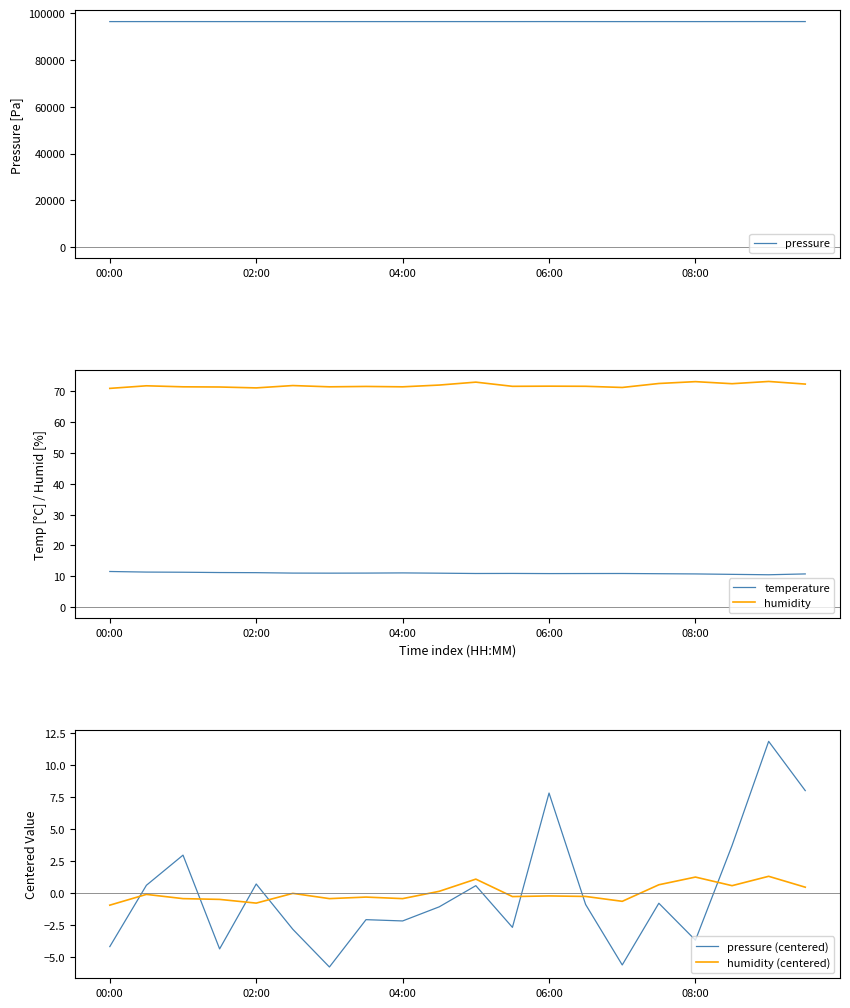

What is the sum of all humidity values?

1439.2